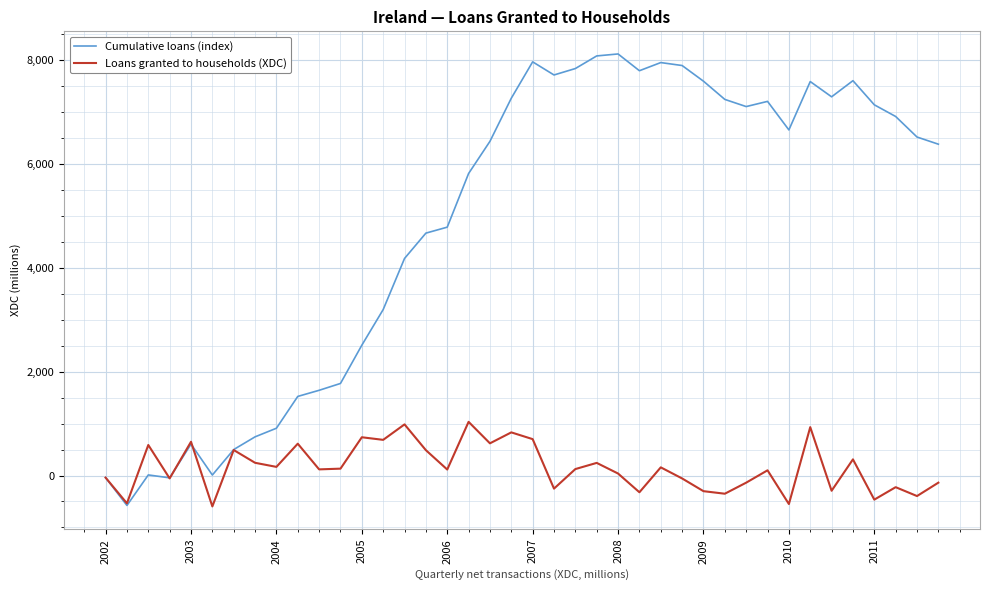

What is the minimum value for Cumulative loans (index)?

-577